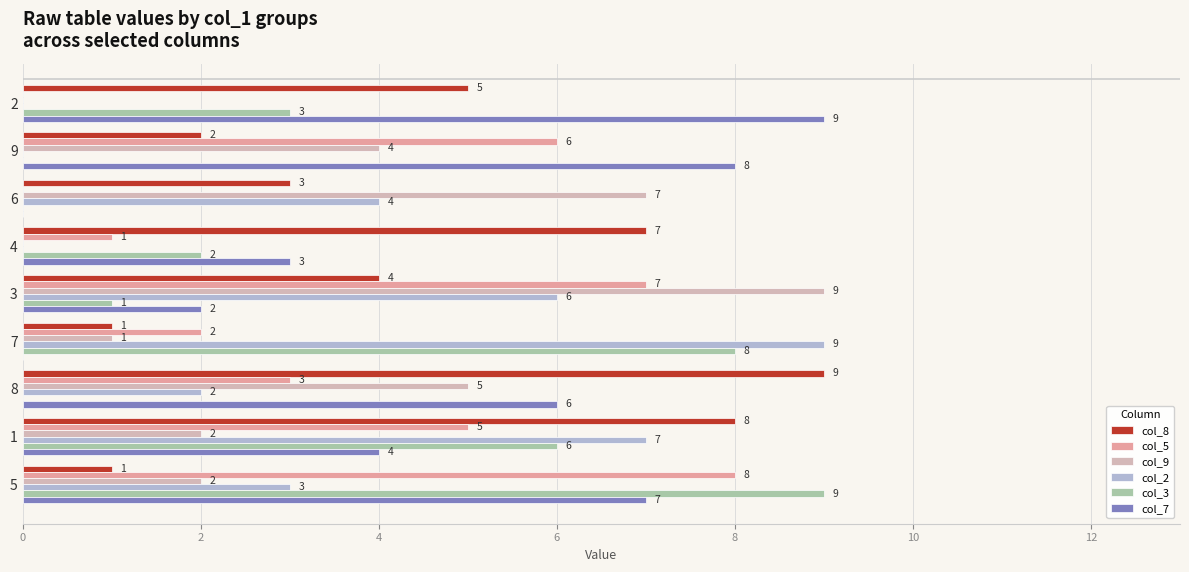

How many data points does each series have?

9